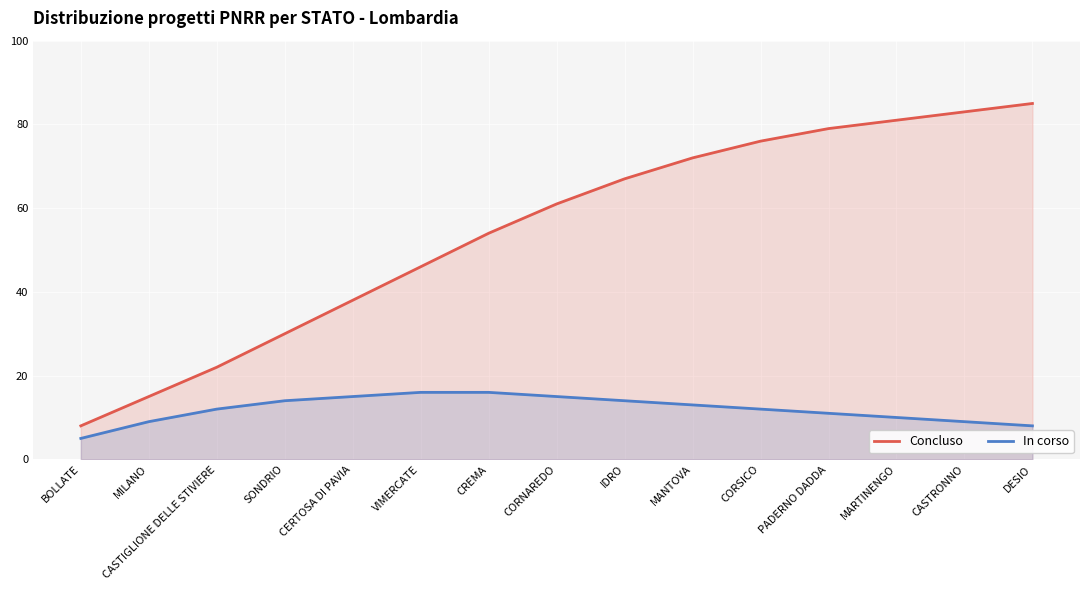

What are all the series names shown in the legend?

Concluso, In corso